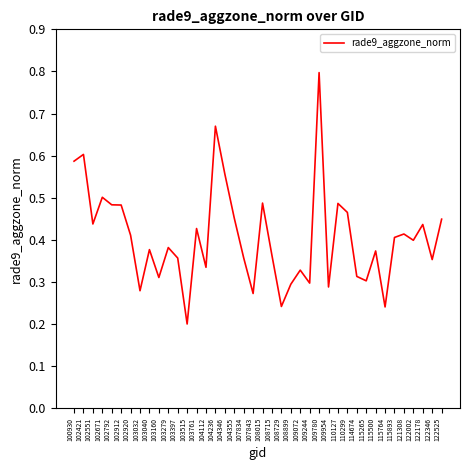

What is the change in value from 109780 to 122178?

-0.4